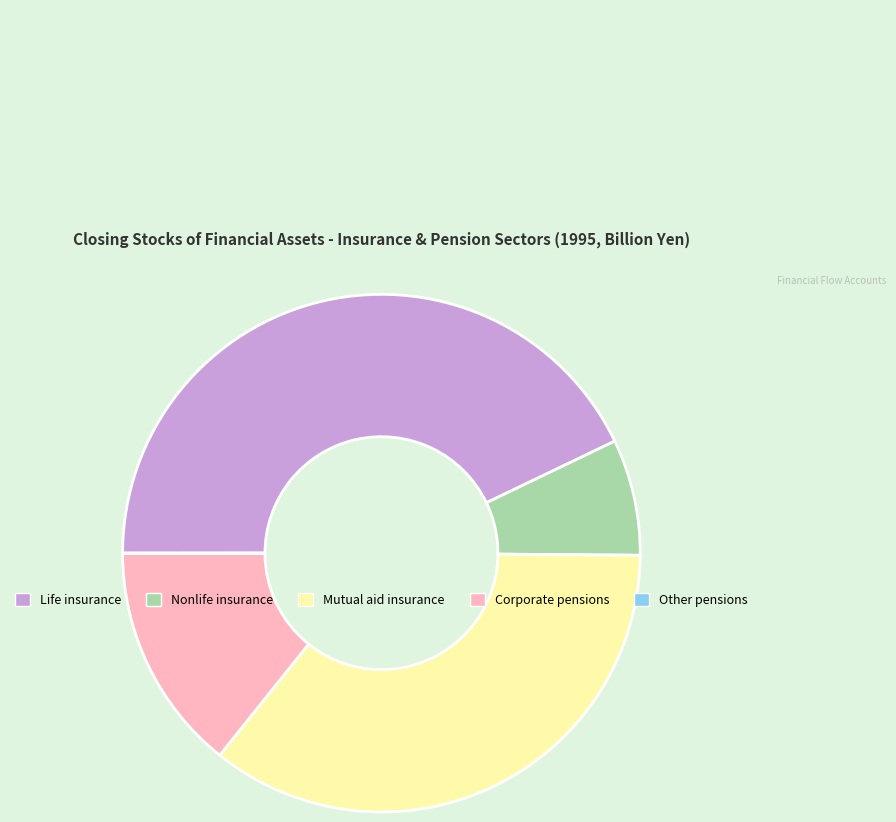

True or false: Life insurance accounts for 55% of the total.

False